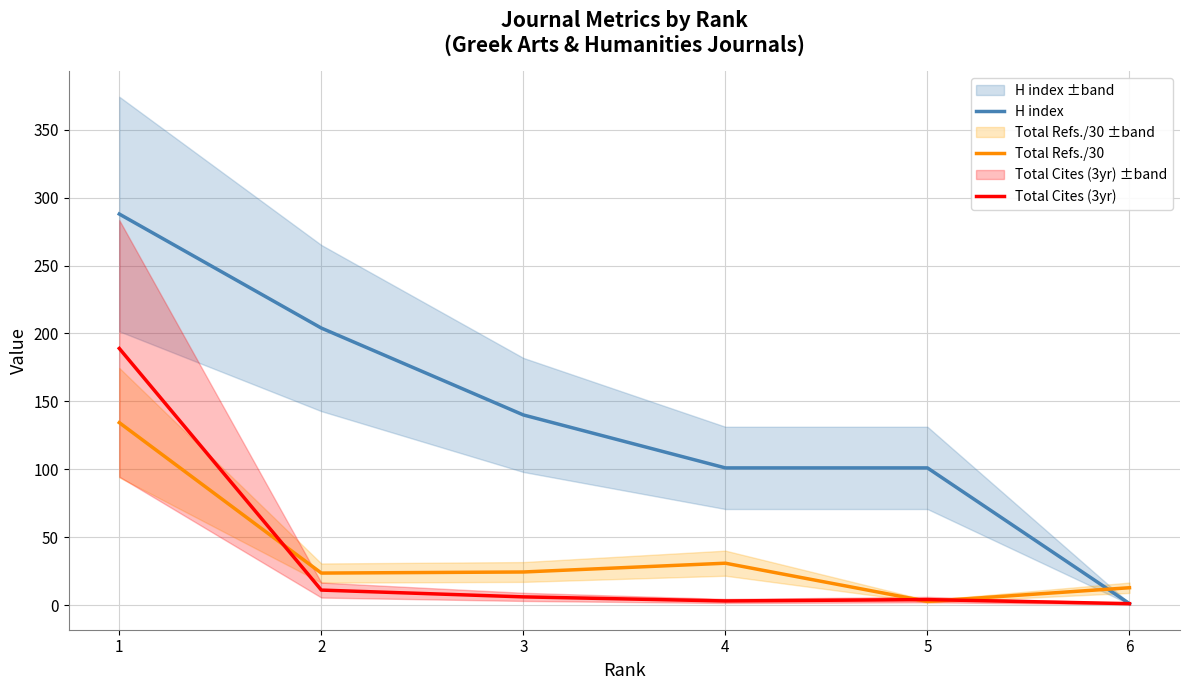

Reading left to right, extract all data points from this chart.

H index: 1=288.0	2=204.0	3=140.0	4=101.0	5=101.0	6=1.0
Total Refs./30: 1=134.3	2=23.5	3=24.3	4=30.8	5=2.7	6=12.7
Total Cites (3yr): 1=189.0	2=11.0	3=6.0	4=3.0	5=4.0	6=1.0